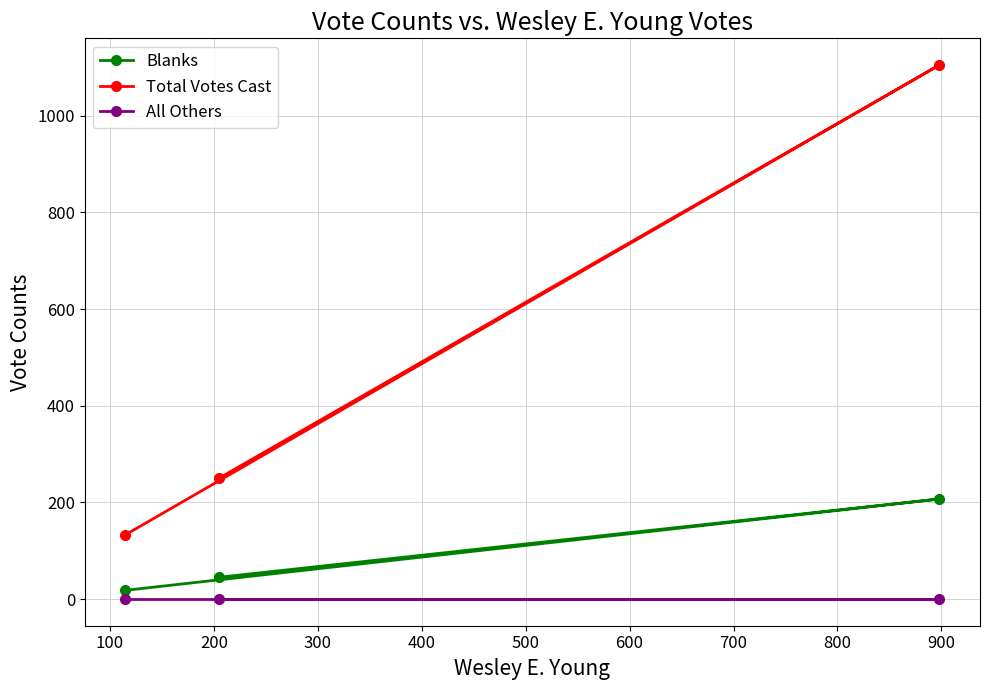

Rank the series by their average value, from highest to lowest.

Total Votes Cast, Blanks, All Others